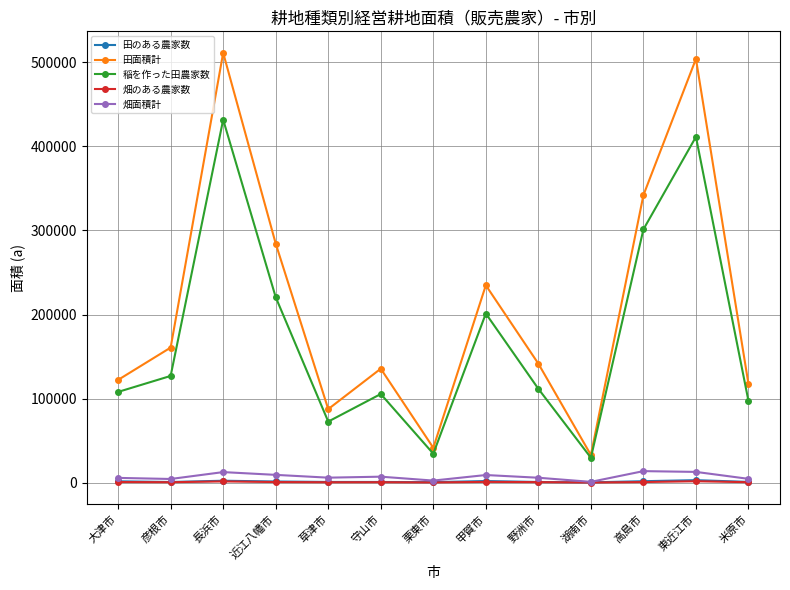

What is the lowest value of the 畑のある農家数 series?

111